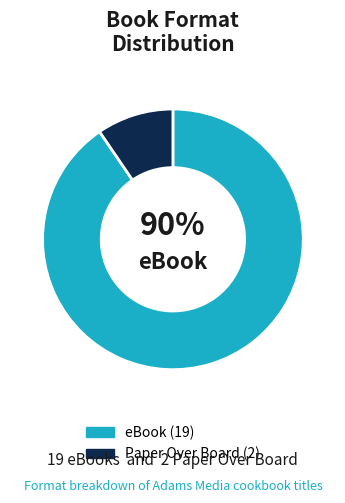

Is there any slice that represents more than half of the pie?

Yes